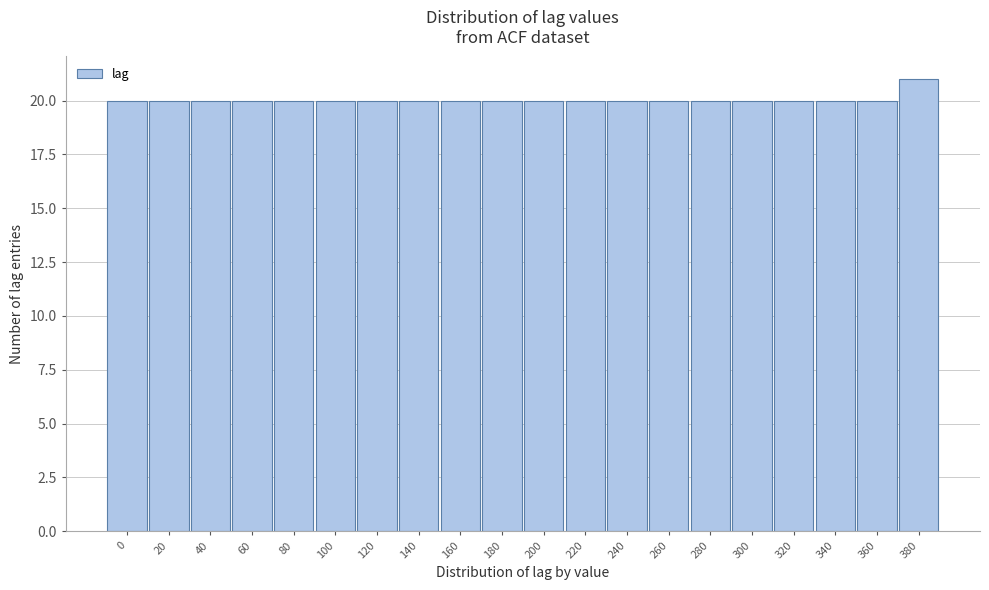

Reading left to right, transcribe all the data shown in this chart.

0=20	20=20	40=20	60=20	80=20	100=20	120=20	140=20	160=20	180=20	200=20	220=20	240=20	260=20	280=20	300=20	320=20	340=20	360=20	380=21